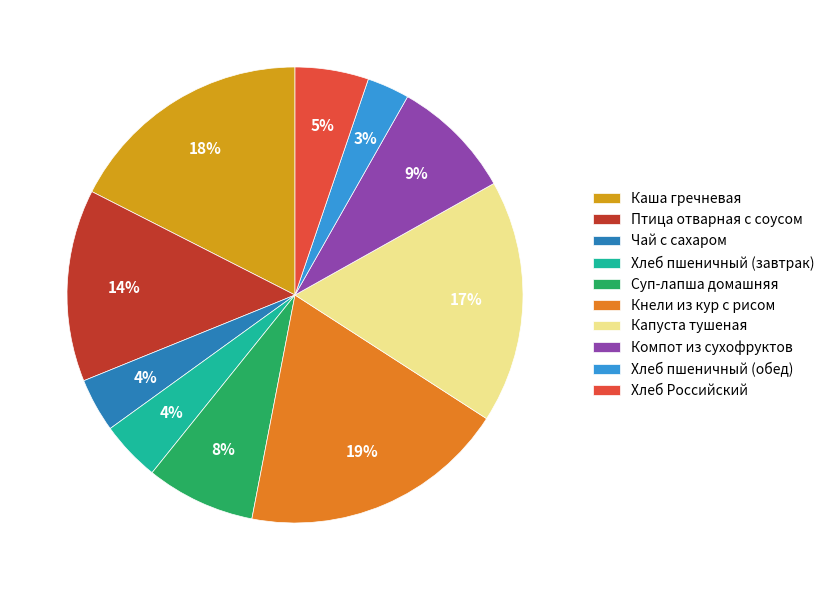

Between Кнели из кур с рисом and Хлеб Российский, which is larger?

Кнели из кур с рисом